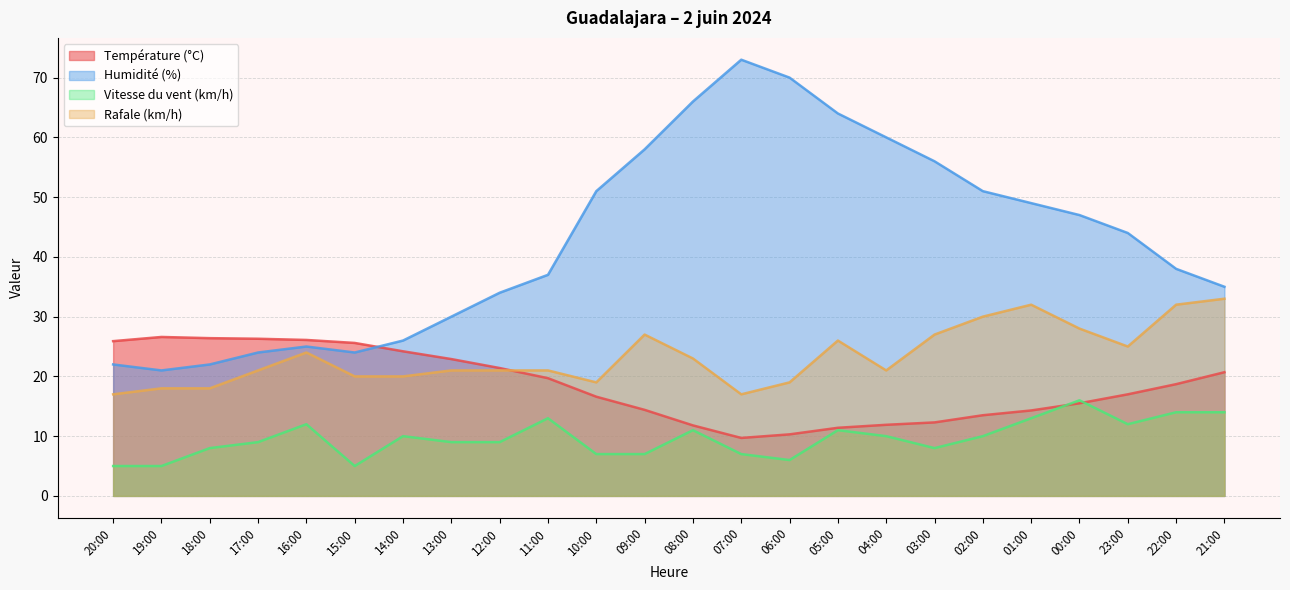

Is the value of Rafale (km/h) at 07:00 greater than the value of Température (°C) at 01:00?

Yes